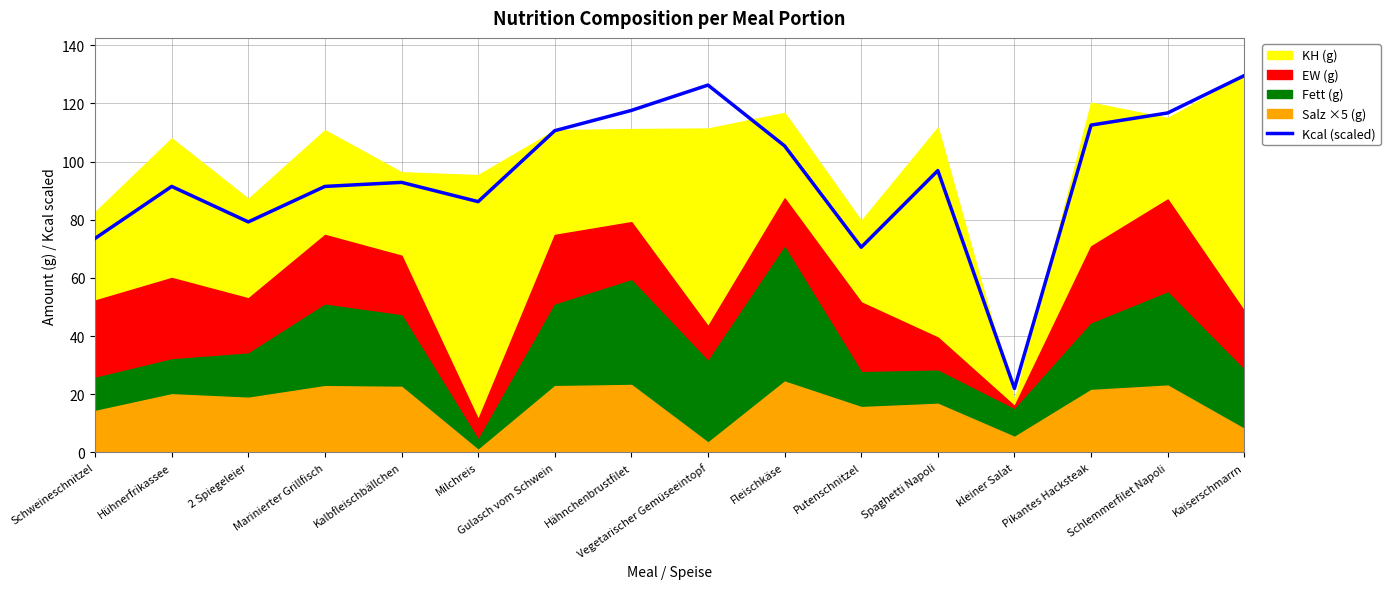

At which label is the value closest to 75?

Schweineschnitzel